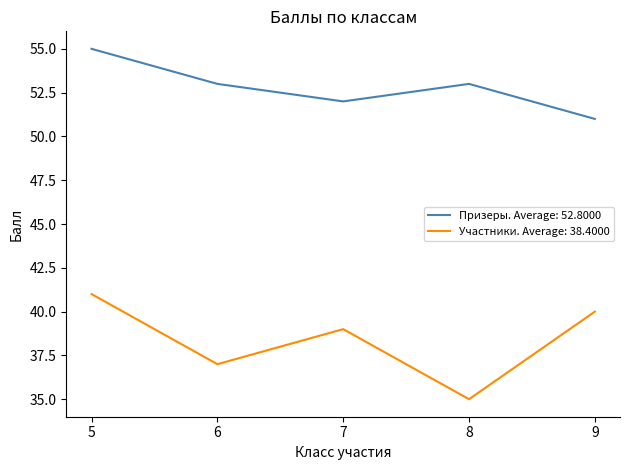

True or false: Участники. Average: 38.4000 has a value of 15 at 8.

False